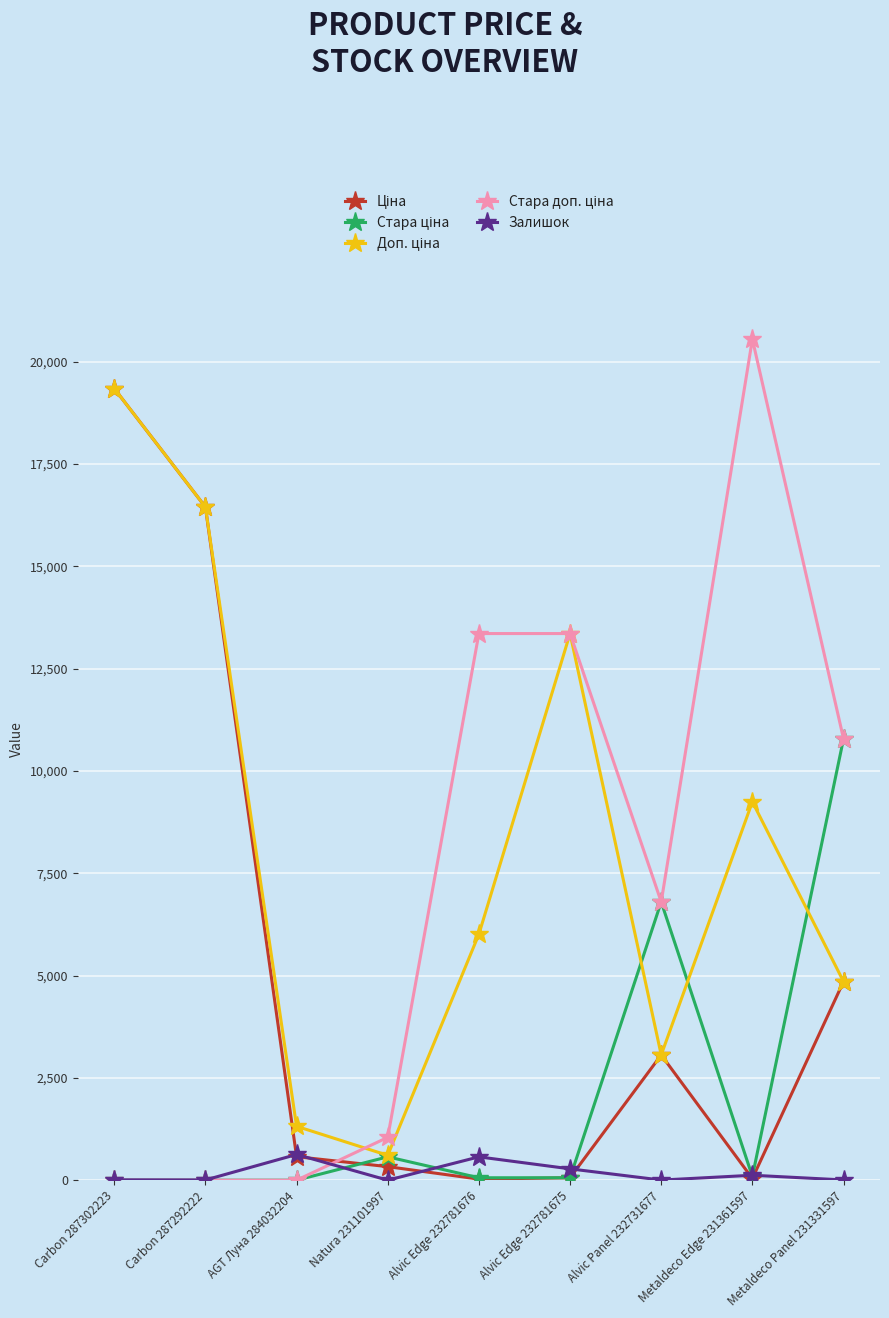

What is the label of the 9th point from the right?

Carbon 287302223